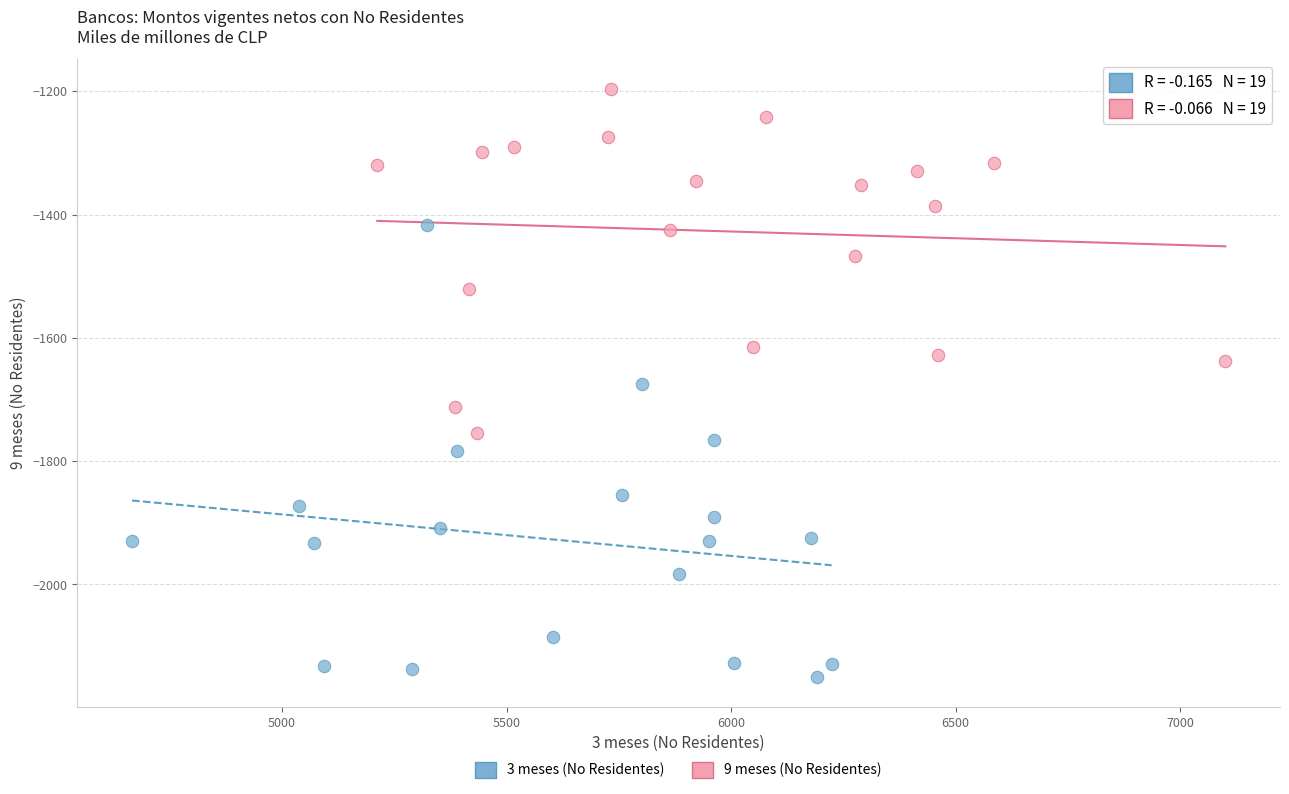

Which series has the largest Y range (max minus min)?

3 meses (No Residentes)